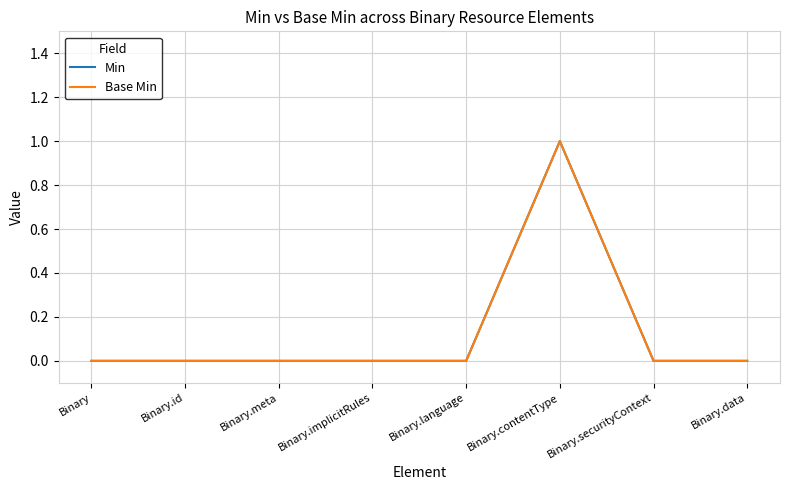

Does the chart have visible grid lines?

Yes